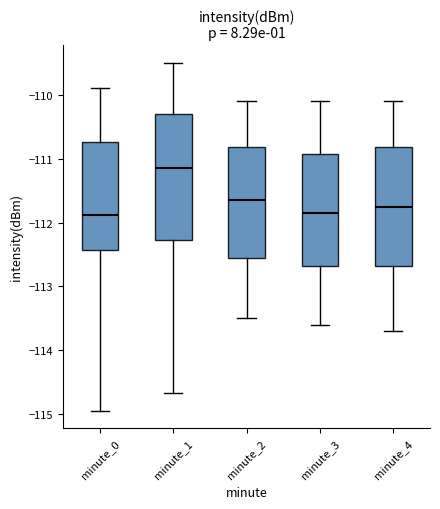

Which box's median line is the highest?

minute_1